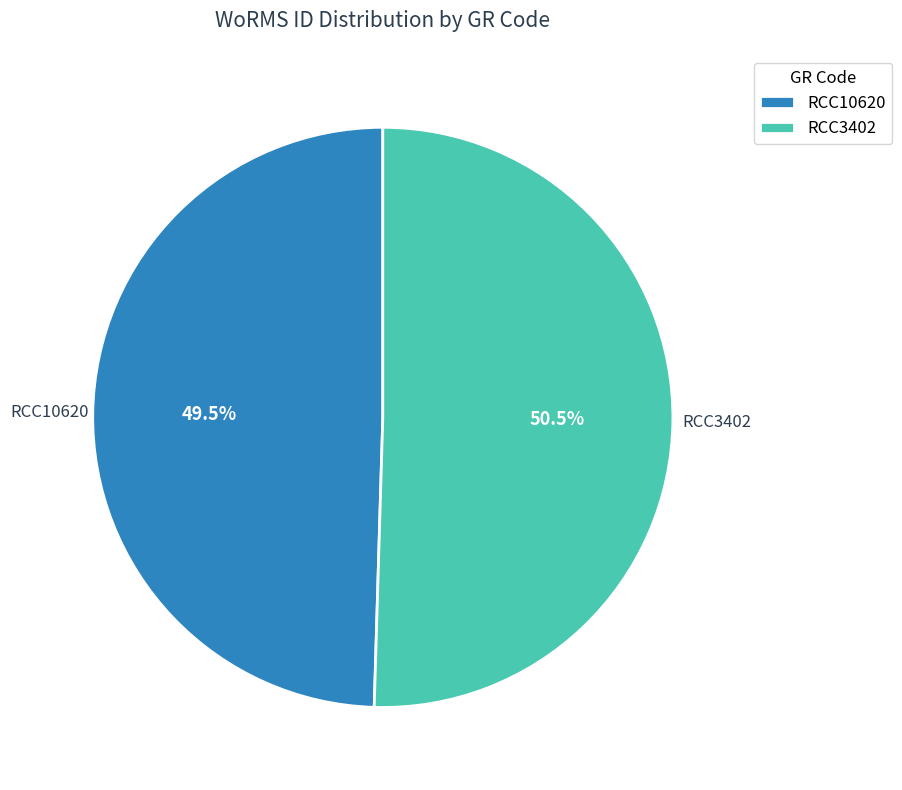

Which slice represents more than half of the pie?

RCC3402